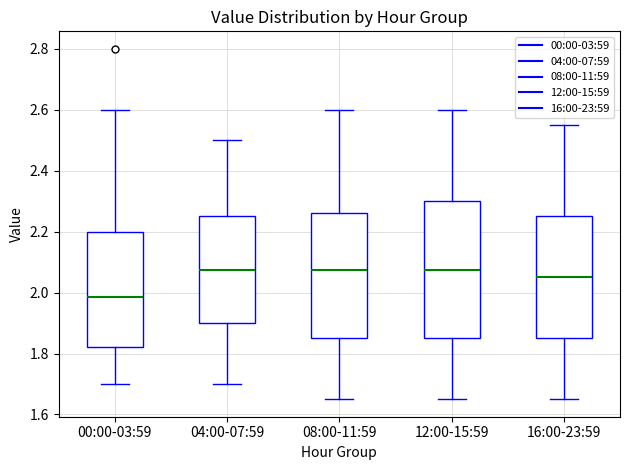

Which box's median line is the lowest?

00:00-03:59